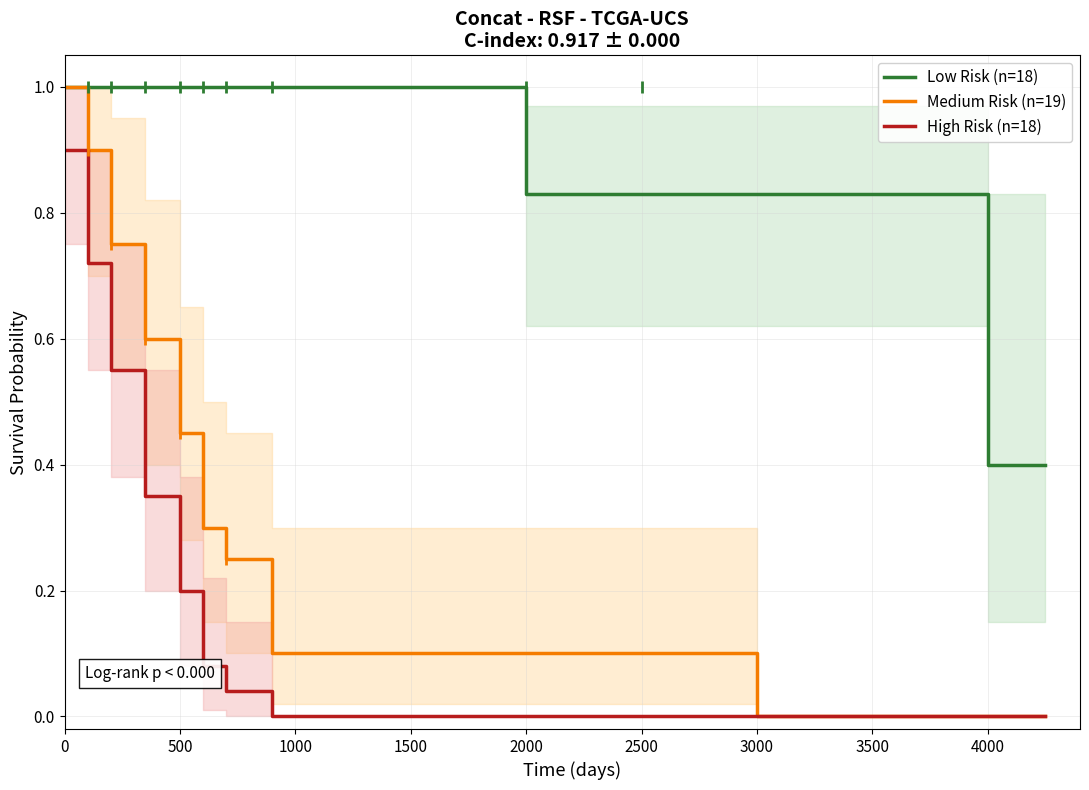

What are all the series names shown in the legend?

Low Risk (n=18), Medium Risk (n=19), High Risk (n=18)